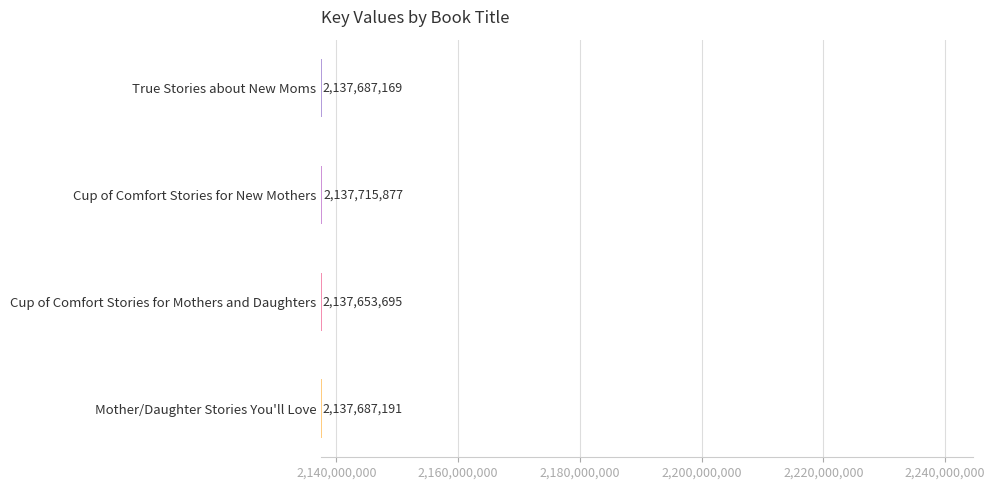

Which has a higher value, Mother/Daughter Stories You'll Love or Cup of Comfort Stories for New Mothers?

Cup of Comfort Stories for New Mothers